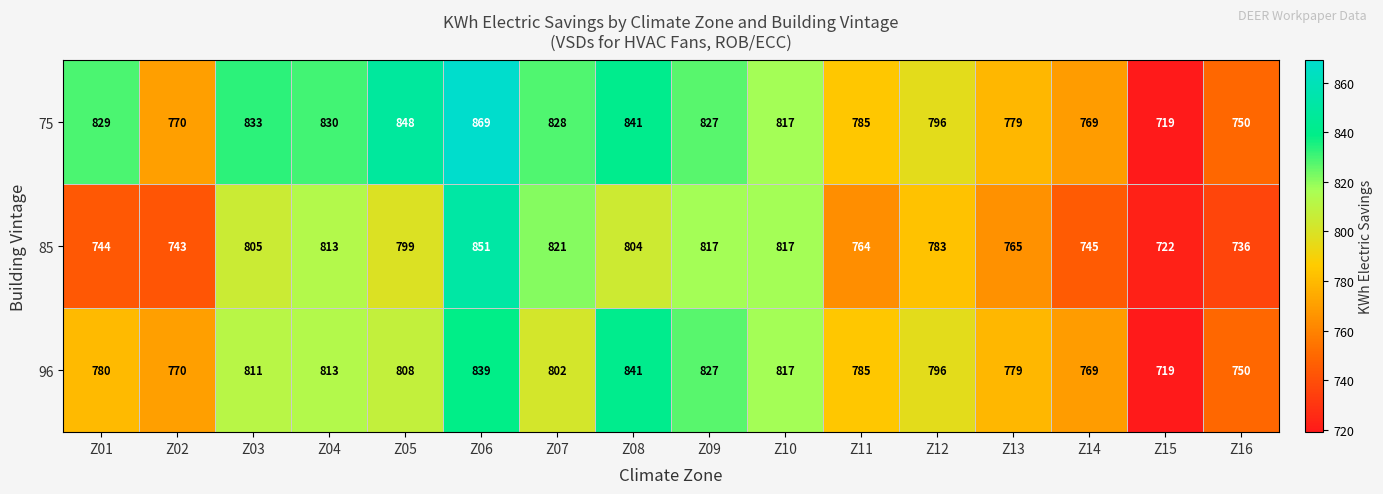

Read the 85 value at Z12, to the nearest 50.

800